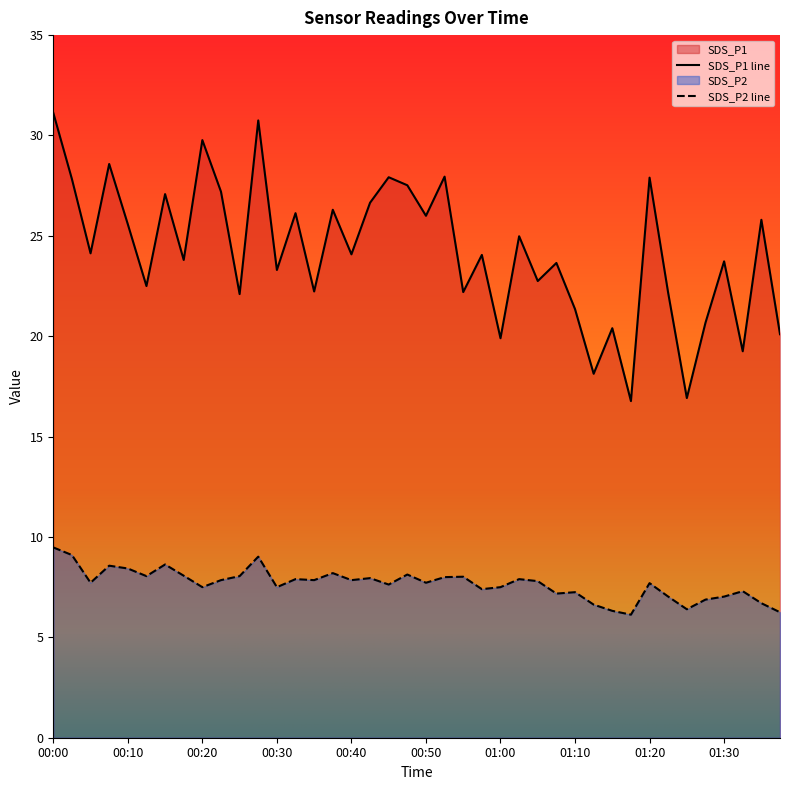

Reading left to right, transcribe all the data shown in this chart.

SDS_P1: 31.1	27.8	24.1	28.6	25.6	22.5	27.1	23.8	29.8	27.2	22.1	30.8	23.3	26.1	22.2	26.3	24.1	26.6	27.9	27.5	26.0	27.9	22.2	24.1	19.9	25.0	22.8	23.6	21.4	18.1	20.4	16.8	27.9	22.1	16.9	20.7	23.7	19.2	25.8	20.1
SDS_P2: 9.5	9.1	7.7	8.6	8.4	8.1	8.6	8.1	7.5	7.8	8.1	9.0	7.5	7.9	7.8	8.2	7.8	8.0	7.6	8.1	7.7	8.0	8.0	7.4	7.5	7.9	7.8	7.2	7.2	6.6	6.3	6.1	7.7	7.0	6.4	6.9	7.0	7.3	6.7	6.2